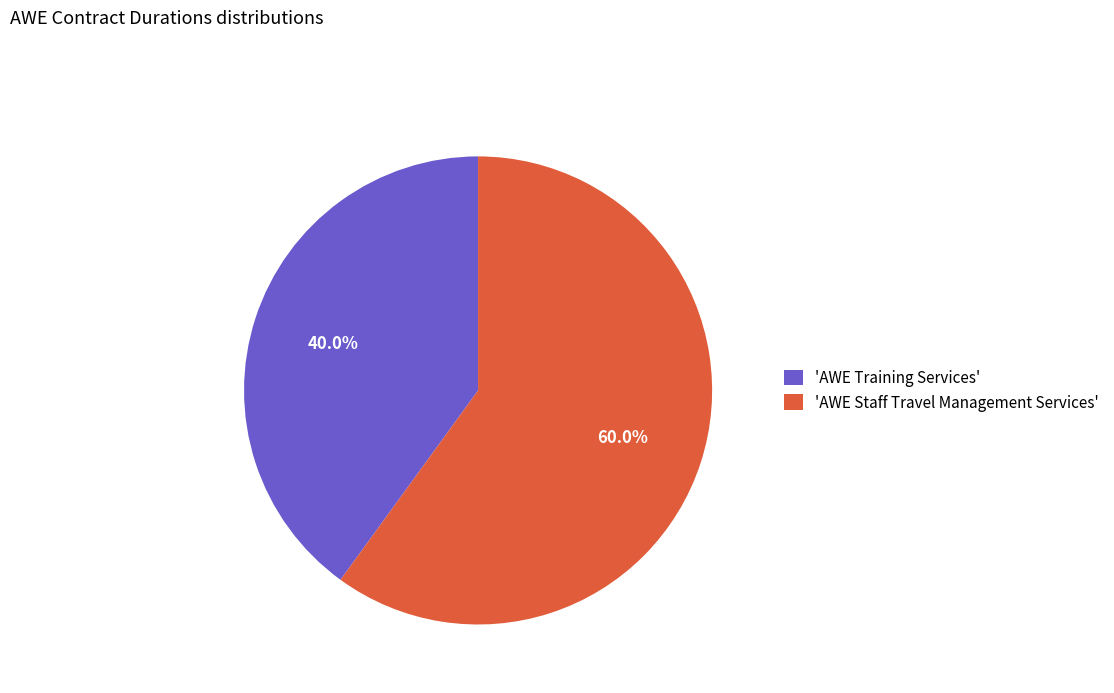

How much of the chart is everything except 'AWE Training Services'?

60.0%